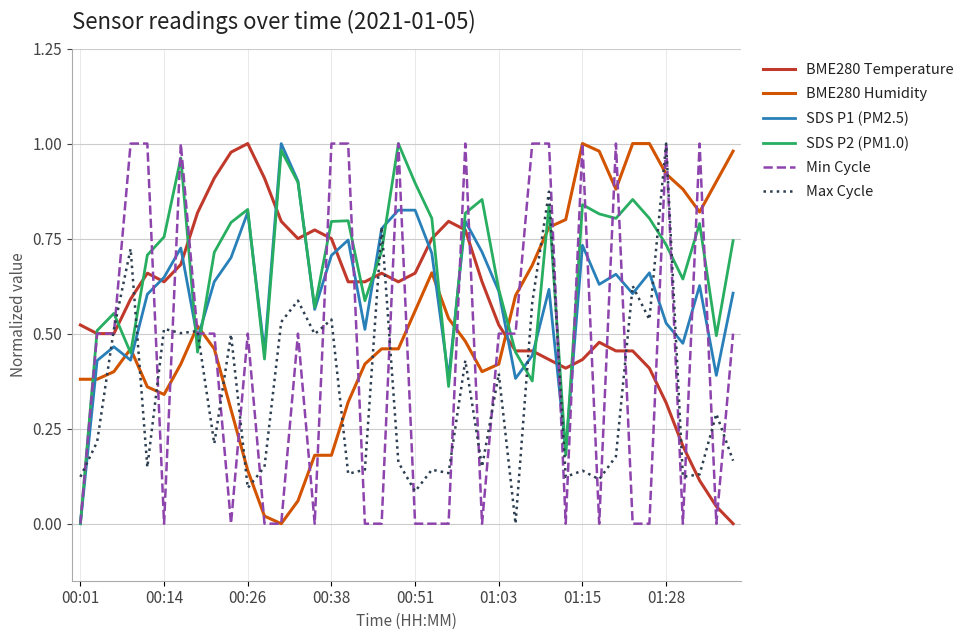

True or false: SDS P2 (PM1.0) and Min Cycle cross at least once.

True